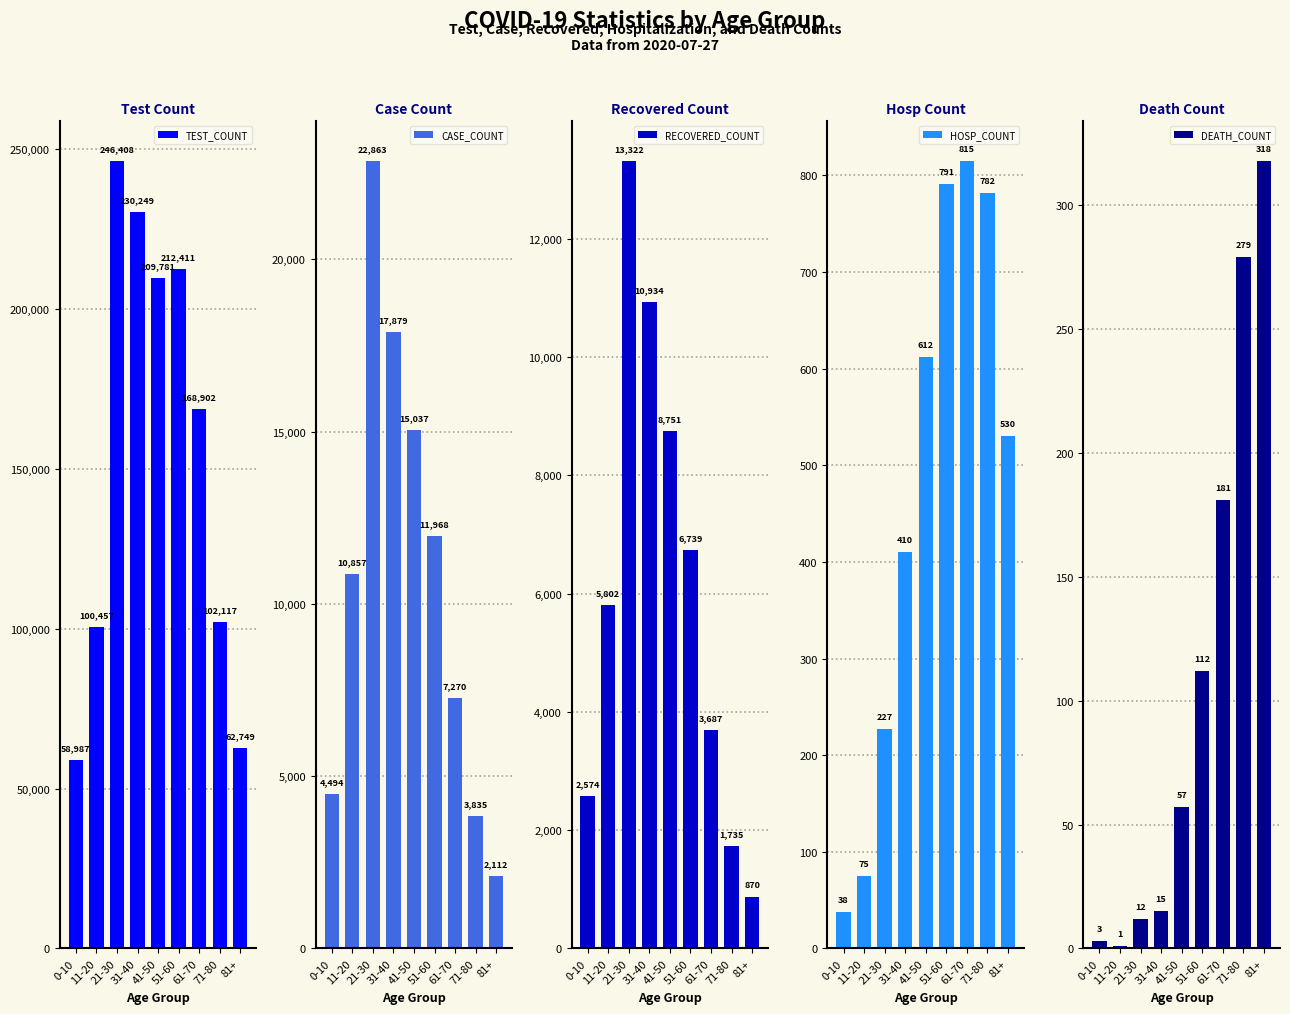

What value does the CASE_COUNT series have at 41-50, to the nearest 100?

15000